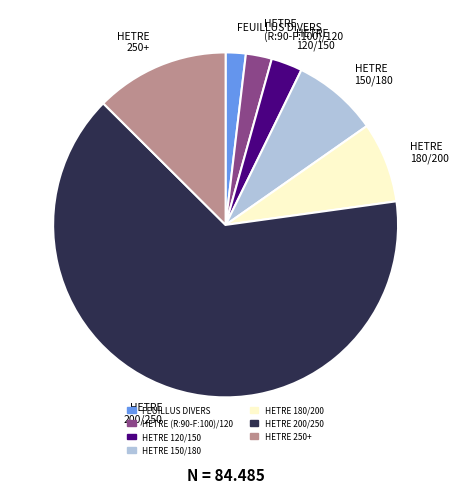

Which slice represents more than half of the pie?

HETRE 200/250